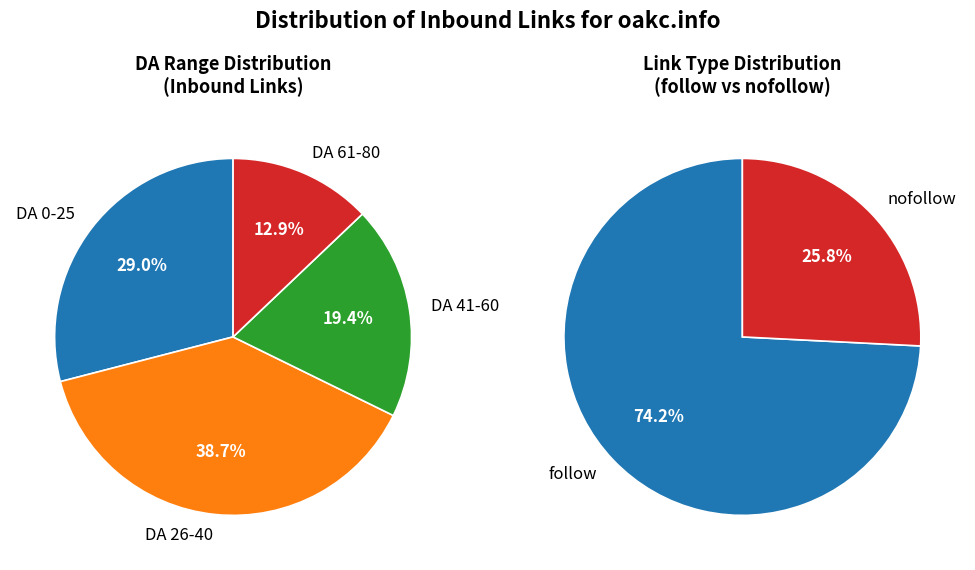

Does any single category account for the majority?

No